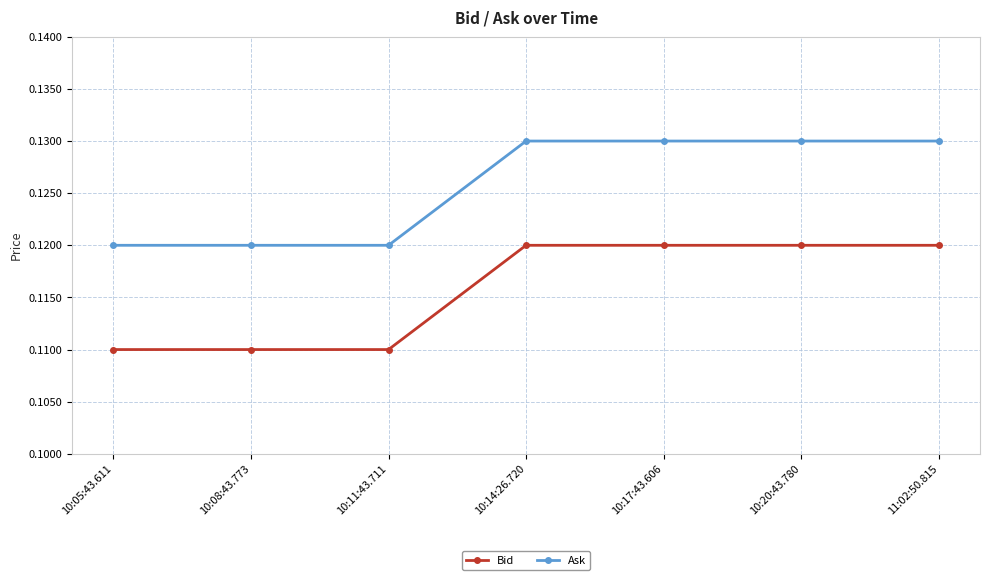

List the series in order of their peak value, lowest first.

Bid, Ask